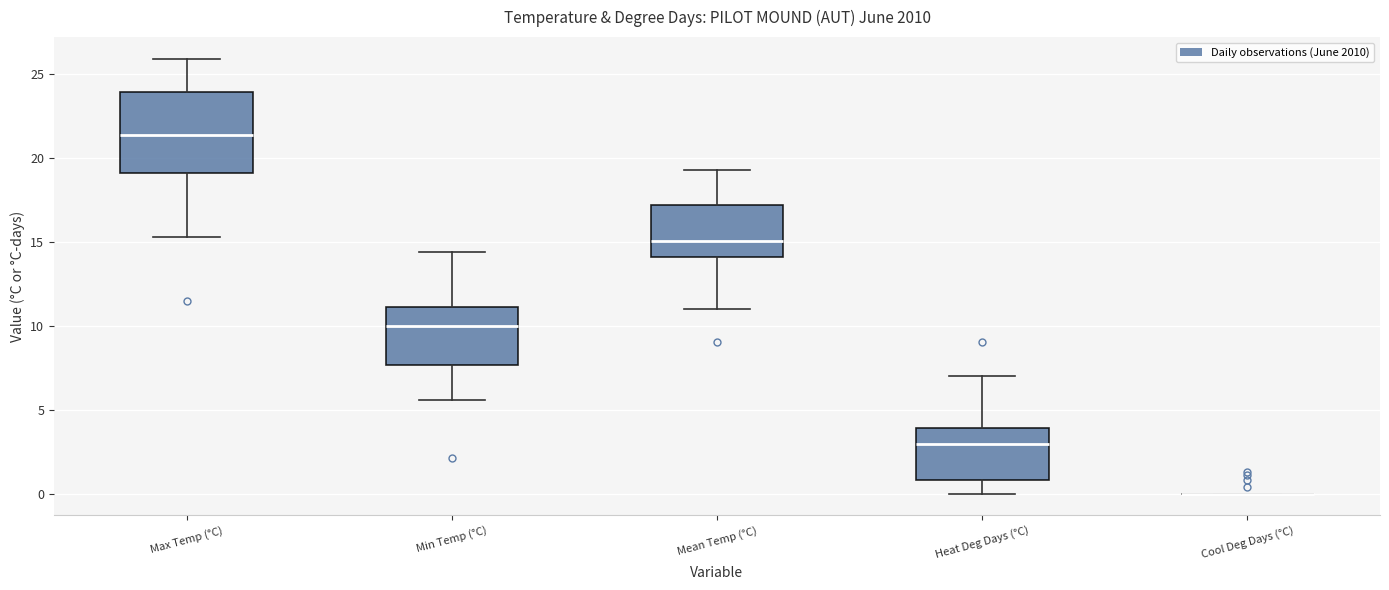

Comparing the boxes themselves (not the whiskers), which one is the tallest?

Max Temp (°C)